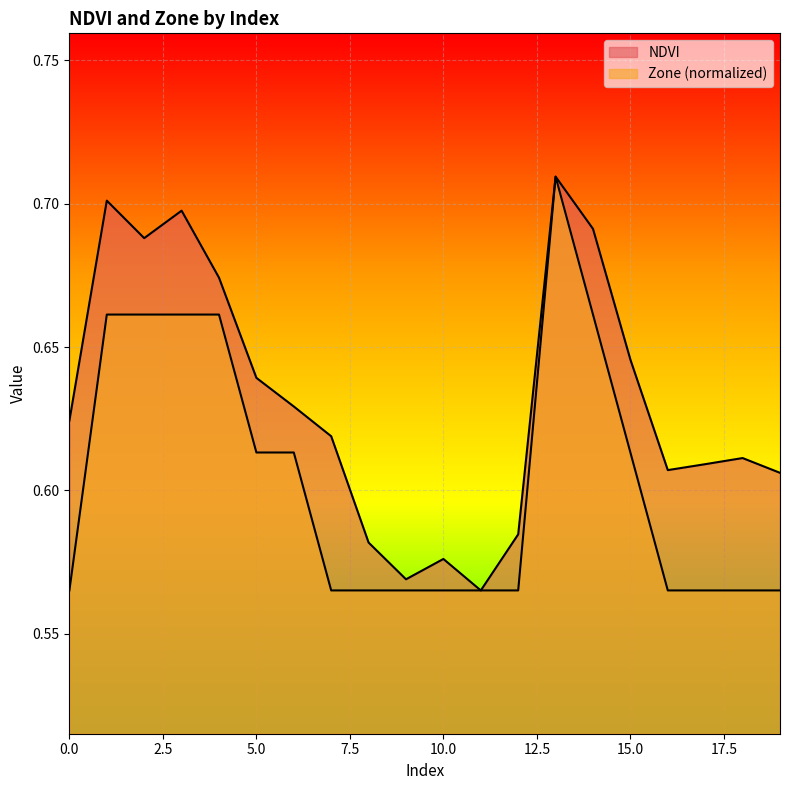

Count the Zone values in the range 0 to 1.

20